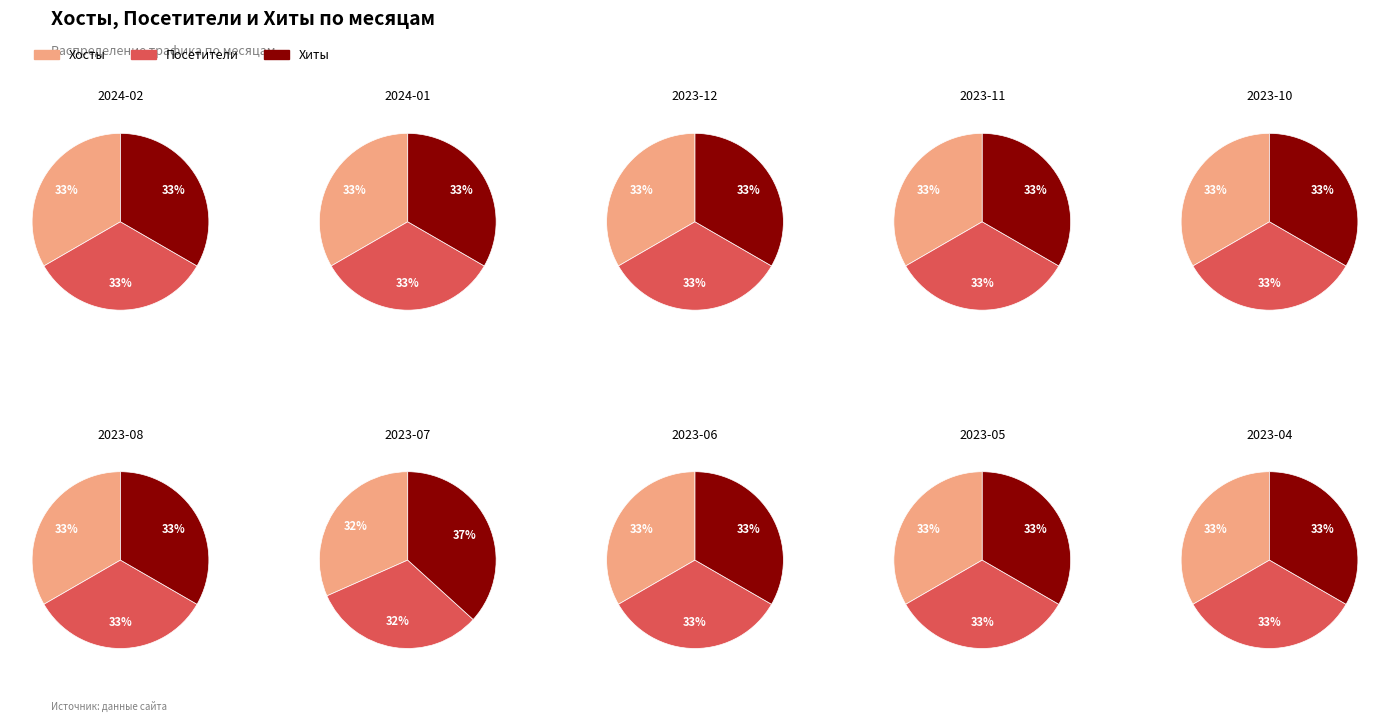

Which series has the largest range (max minus min)?

Хосты